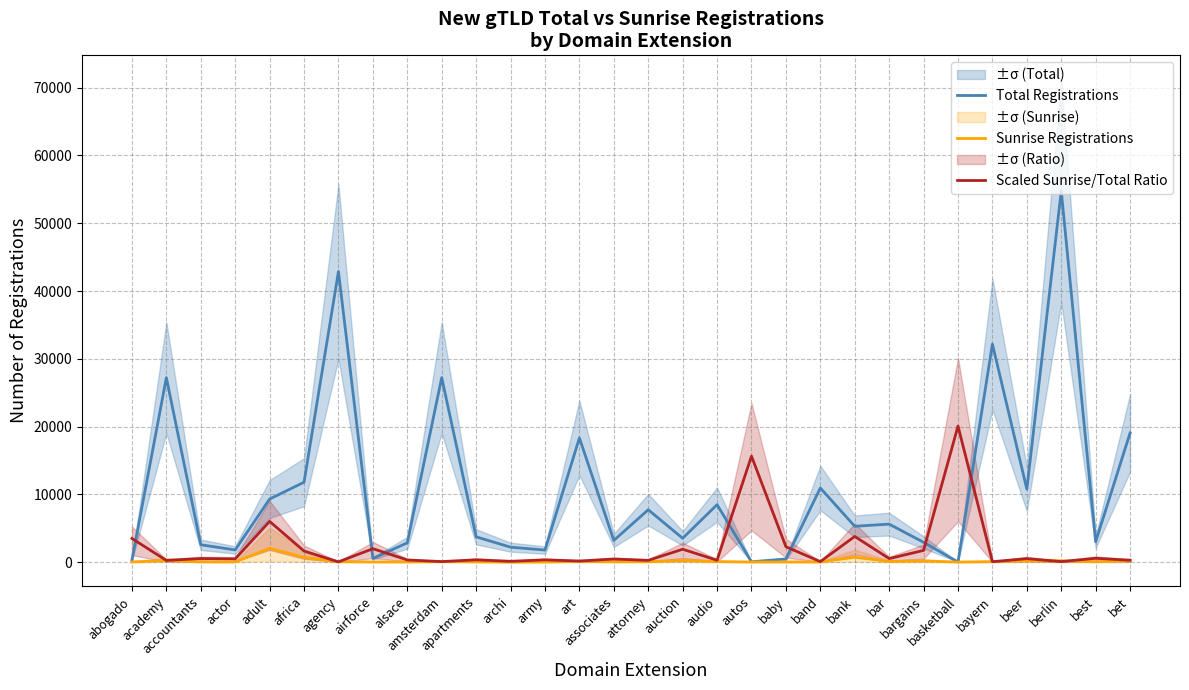

Between actor and band, which is larger?

band